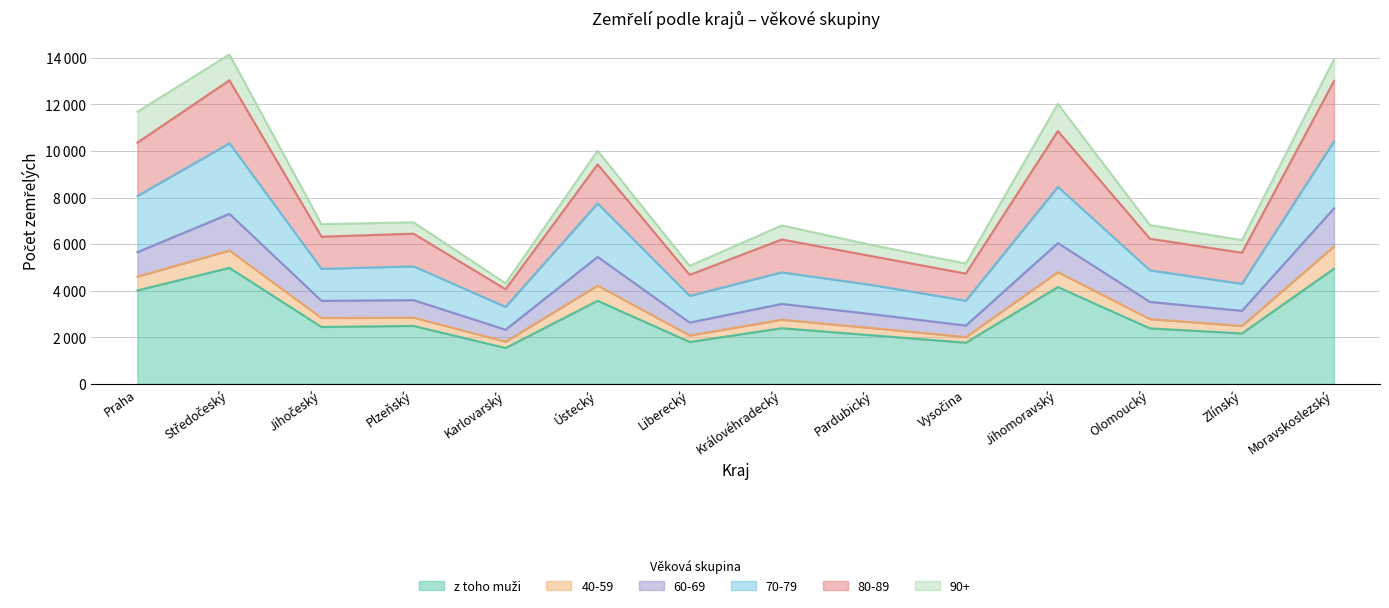

List the labels in order of 70-79 value, smallest first.

Karlovarský, Vysočina, Liberecký, Pardubický, Zlínský, Královéhradecký, Olomoucký, Jihočeský, Plzeňský, Ústecký, Praha, Jihomoravský, Středočeský, Moravskoslezský